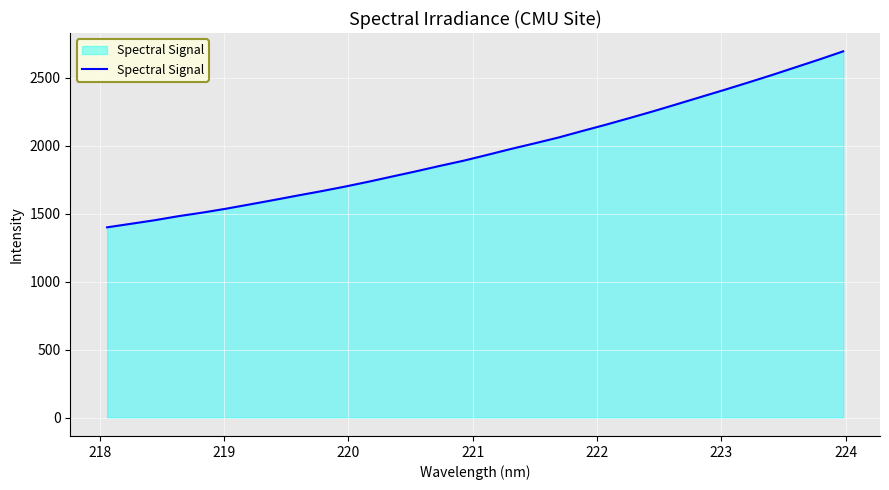

What is the minimum value shown in the chart?

1400.3